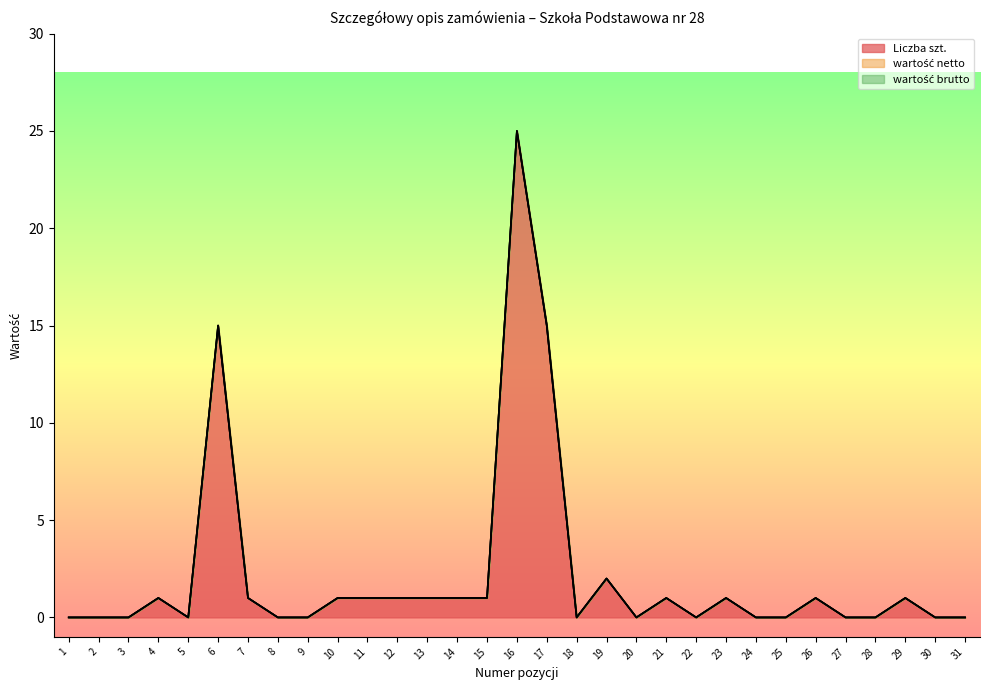

At how many categories does at least one series exceed 18?

1